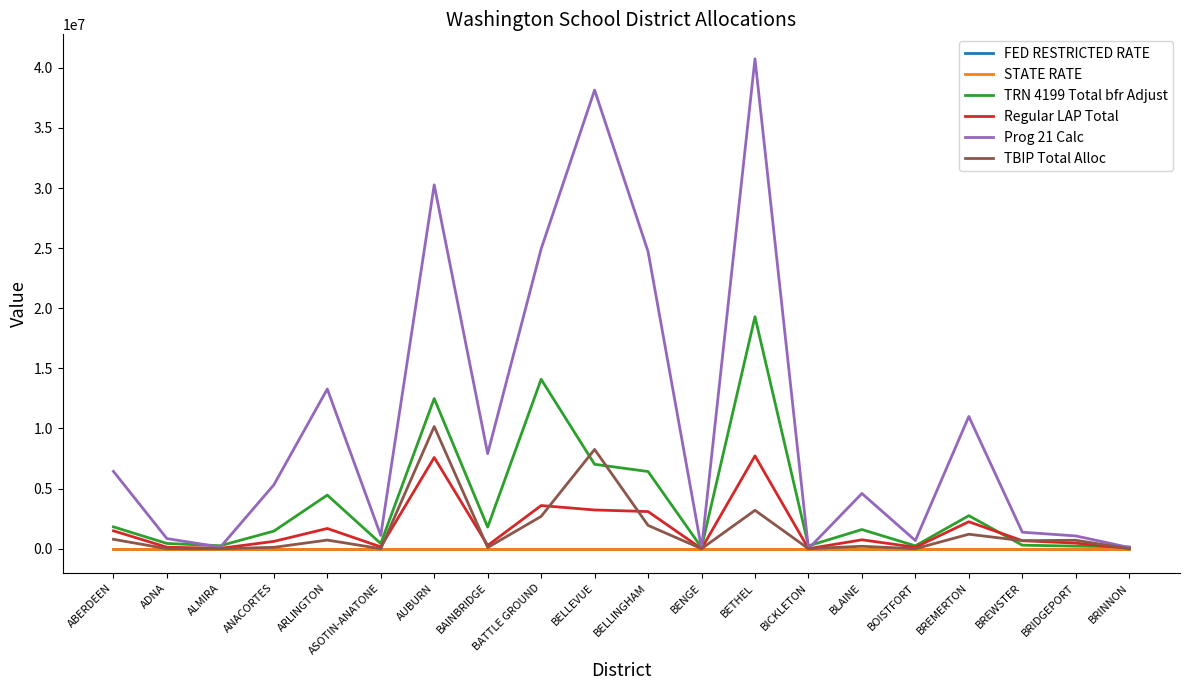

The value of Prog 21 Calc at BENGE is 6958.9. True or false?

True